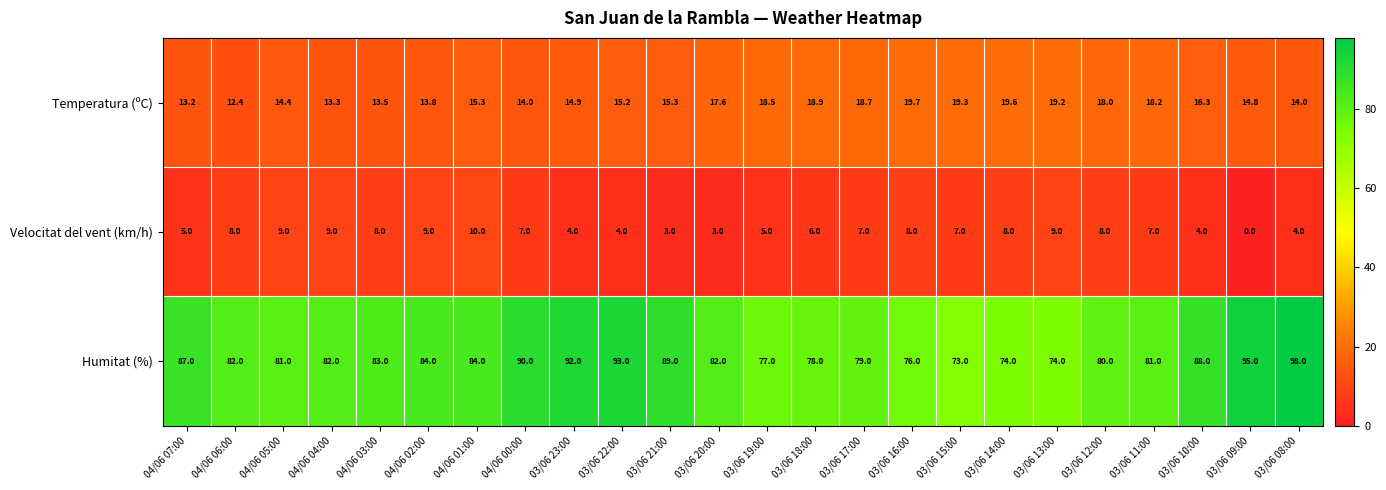

Where is Temperatura (ºC) nearest to the value 16?

03/06 10:00